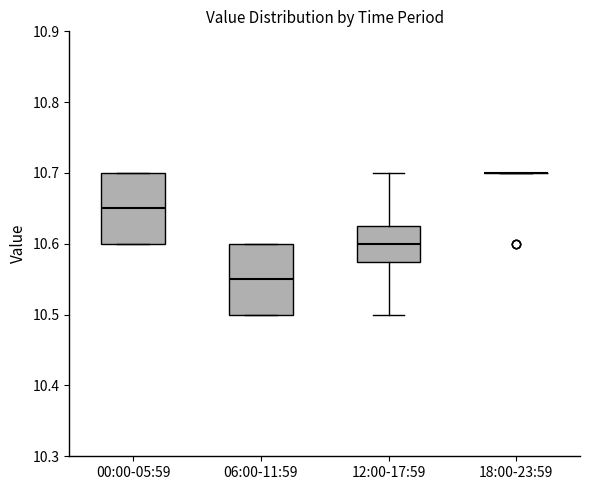

Reading left to right, read every box against the y-axis: the position of its median line, the range the box covers, and the ends of its whiskers. The values are not printed on the chart, so give them approximately, as read against the axis.

00:00-05:59: median 10.65, box 10.60 to 10.70, whiskers 10.60 to 10.70
06:00-11:59: median 10.55, box 10.50 to 10.60, whiskers 10.50 to 10.60
12:00-17:59: median 10.60, box 10.58 to 10.63, whiskers 10.50 to 10.70
18:00-23:59: box collapsed to a line at 10.70, whiskers 10.70 to 10.70